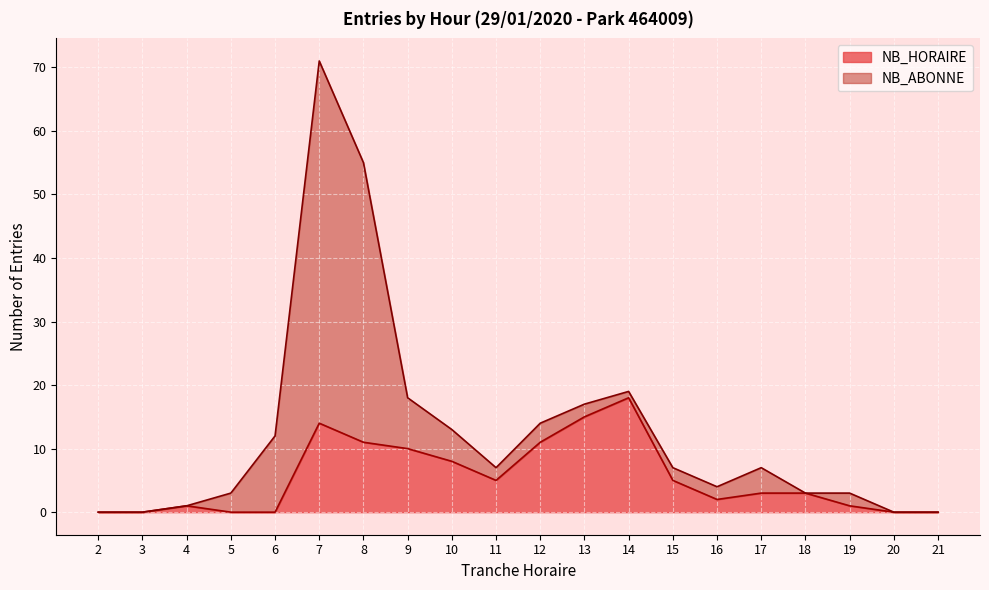

How many data points are less than 3?

9